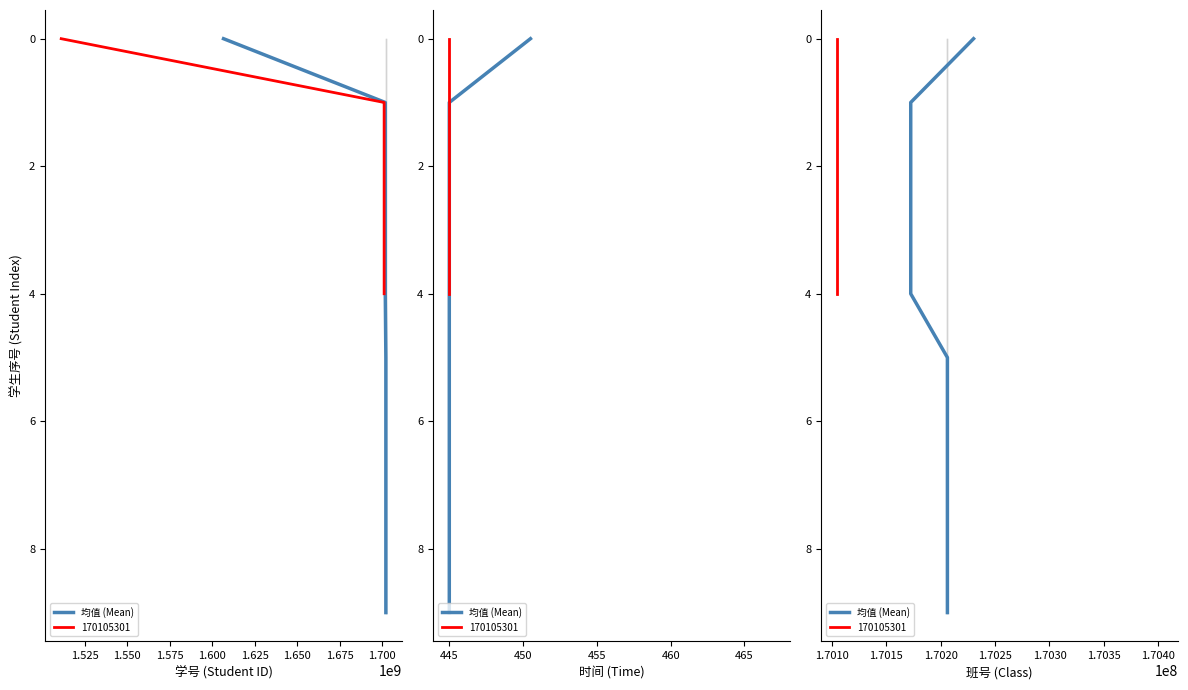

Does the chart display data point markers on the line(s)?

No